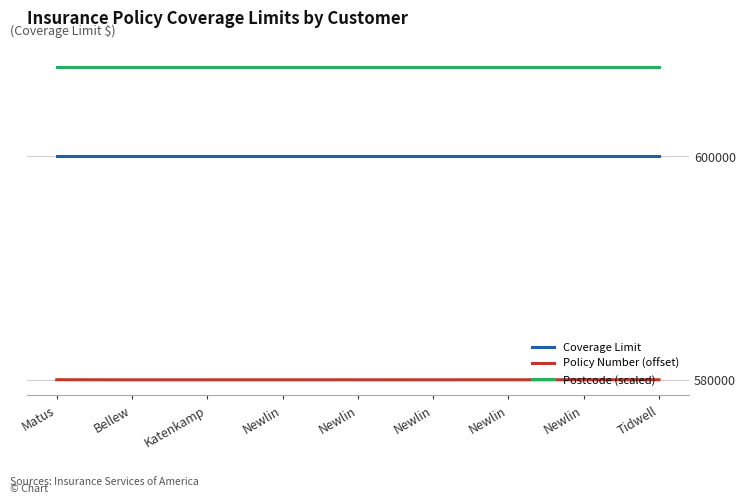

What value does the Coverage Limit series have at Katenkamp?

600000.0